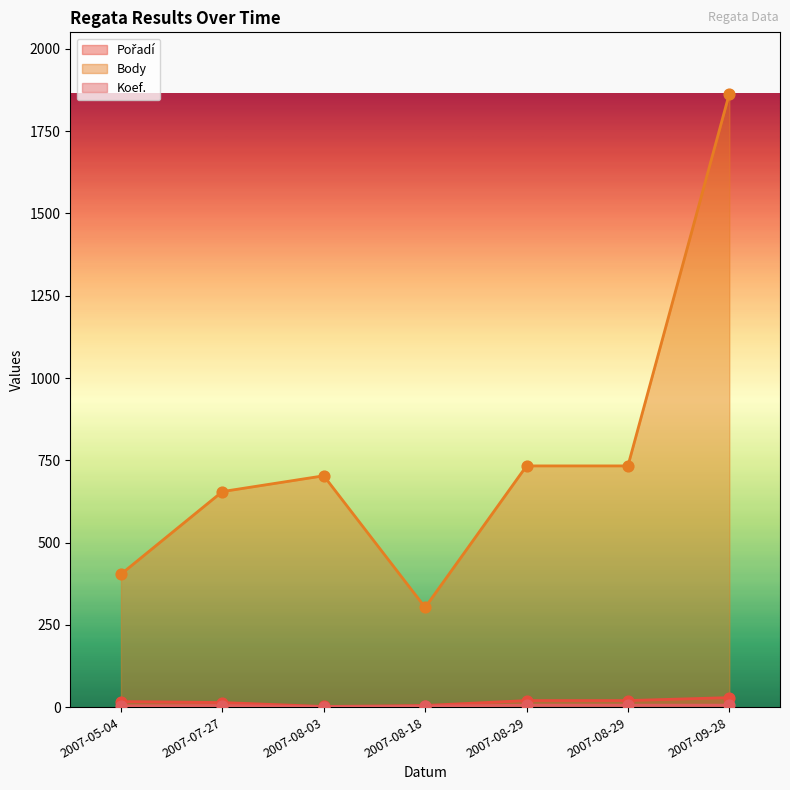

Is the value of Body at 2007-08-29 greater than the value of Pořadí at 2007-07-27?

Yes